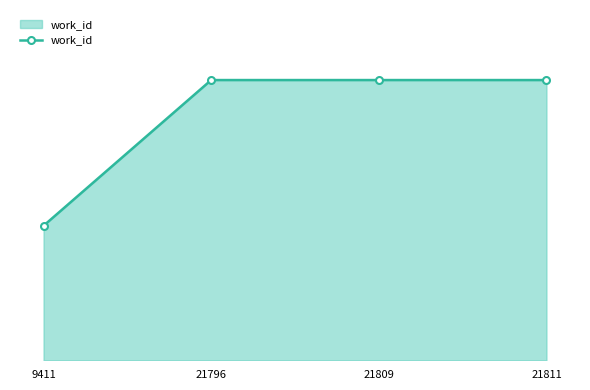

Does the chart have visible grid lines?

No